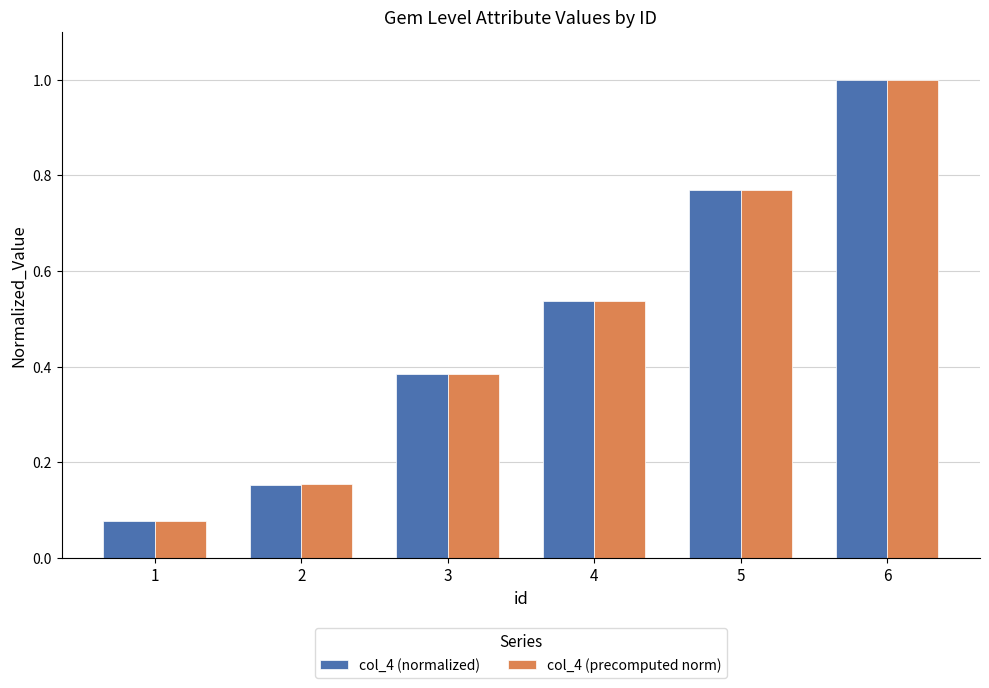

Which series has the widest spread of values?

col_4 (normalized)